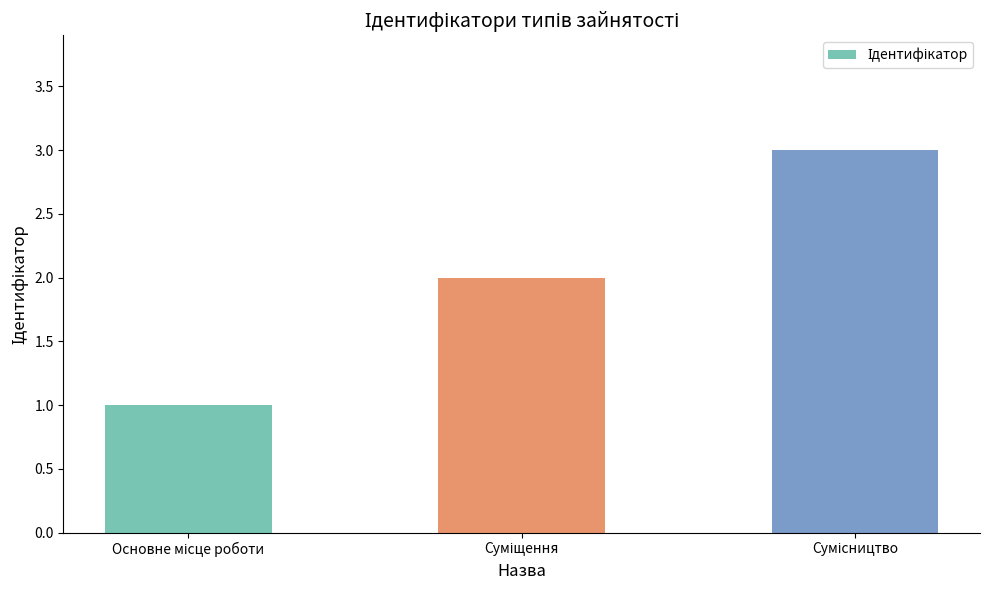

What is the maximum value shown in the chart?

3